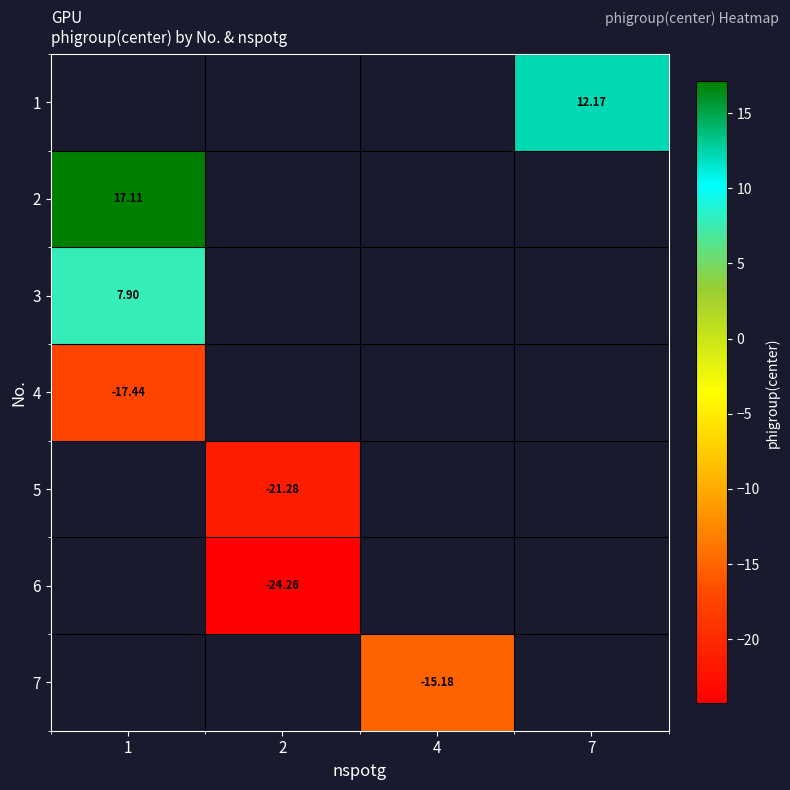

Which category has the lowest value in the row_2 series?

1